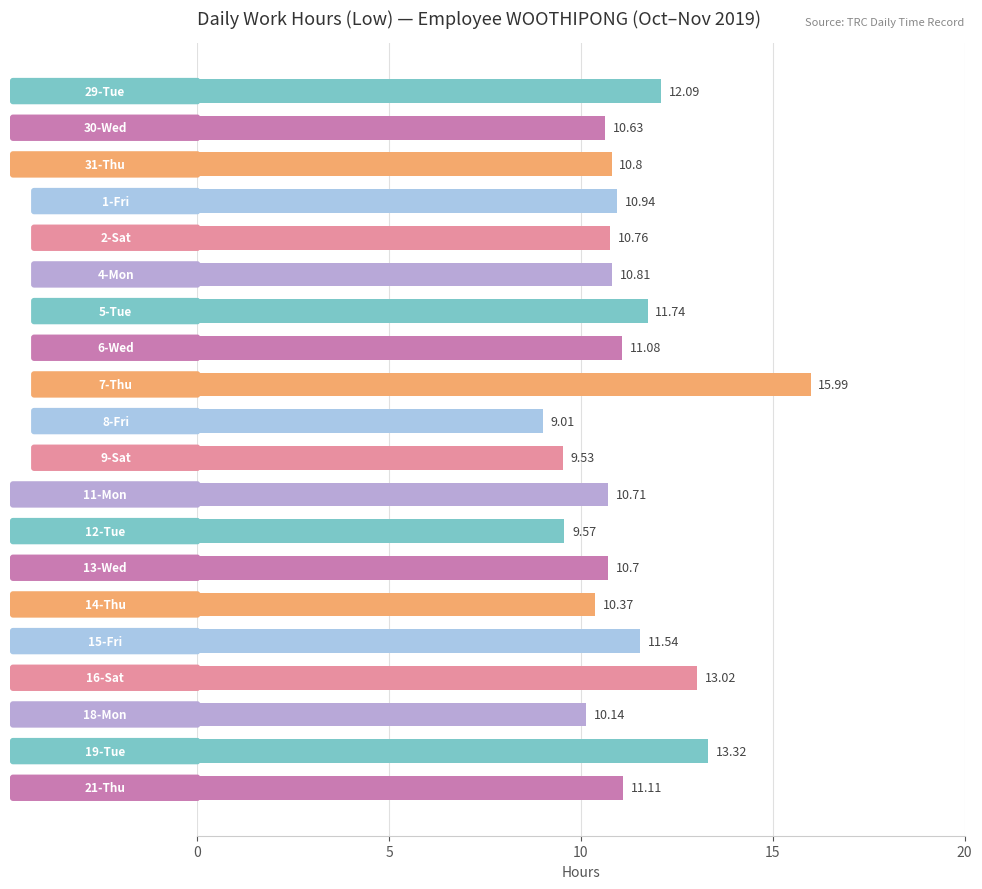

What is the average value?

11.2